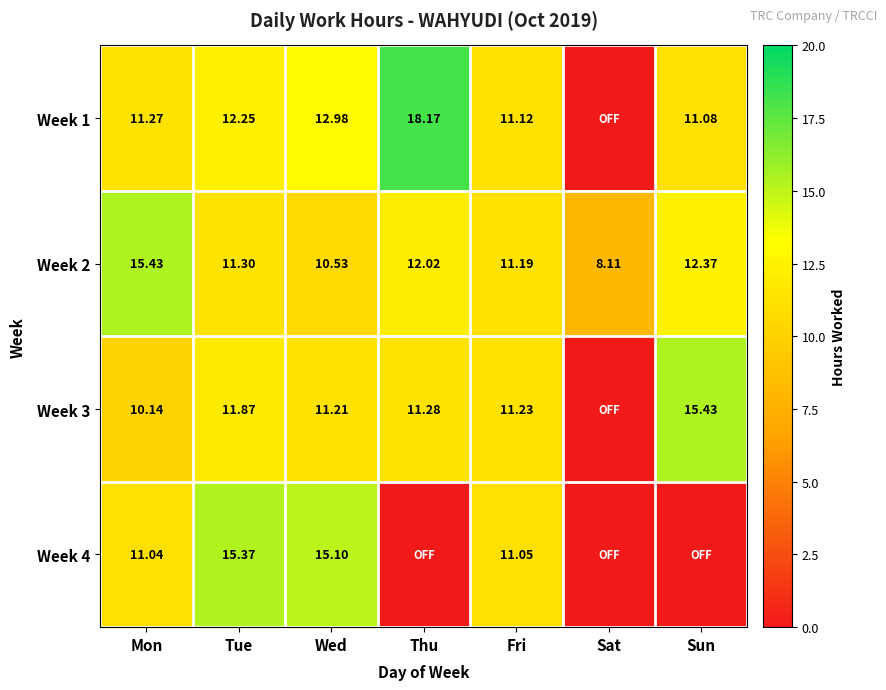

Where does the Week 2 series first go above 11?

Mon